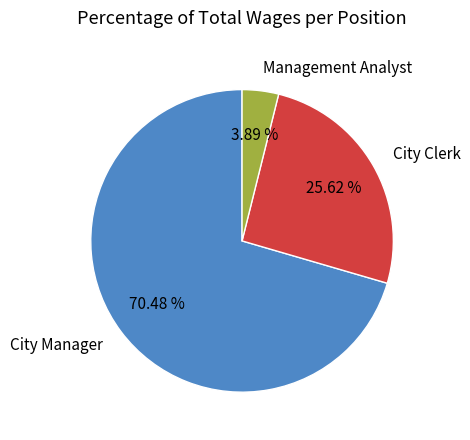

Rank the categories by value from highest to lowest.

City Manager, City Clerk, Management Analyst